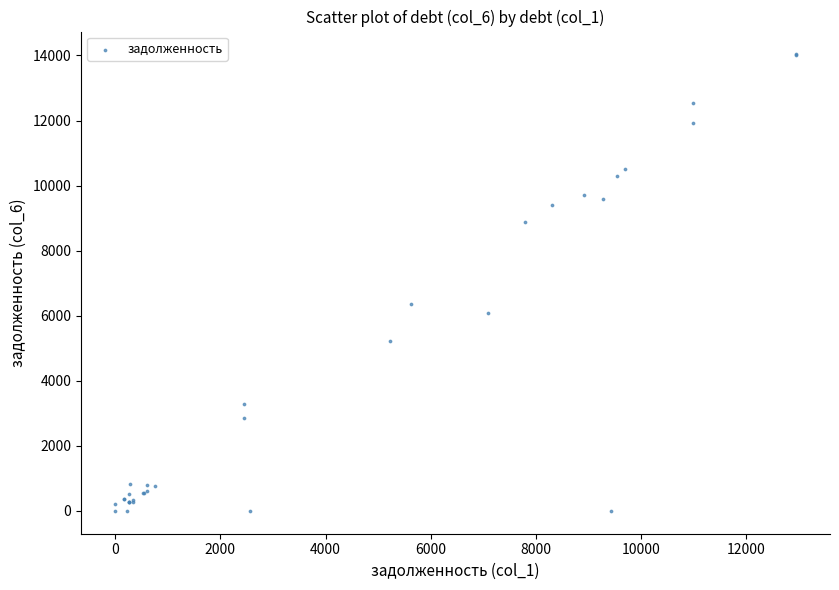

What Y value in the scatter plot is closest to 7016?

6361.6